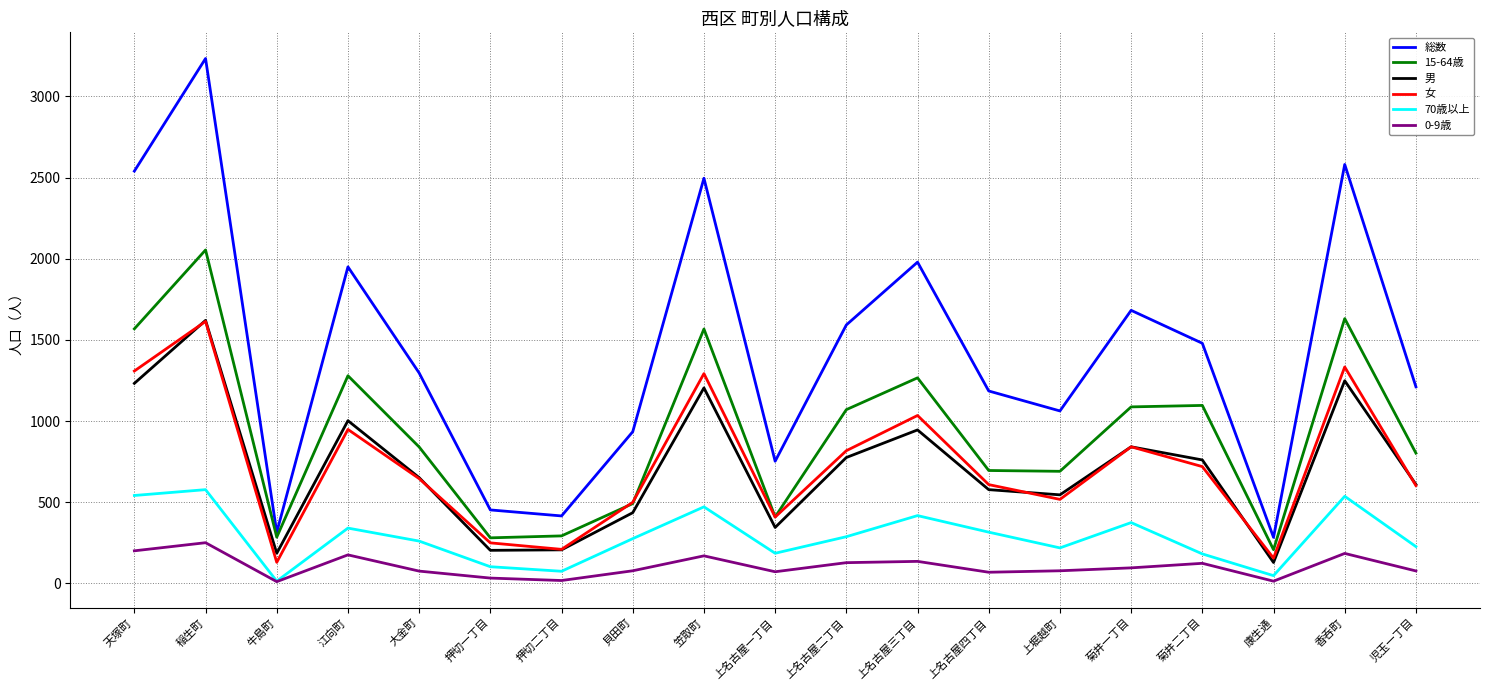

What is the sum of the 男 values at 康生通 and 稲生町?

1748